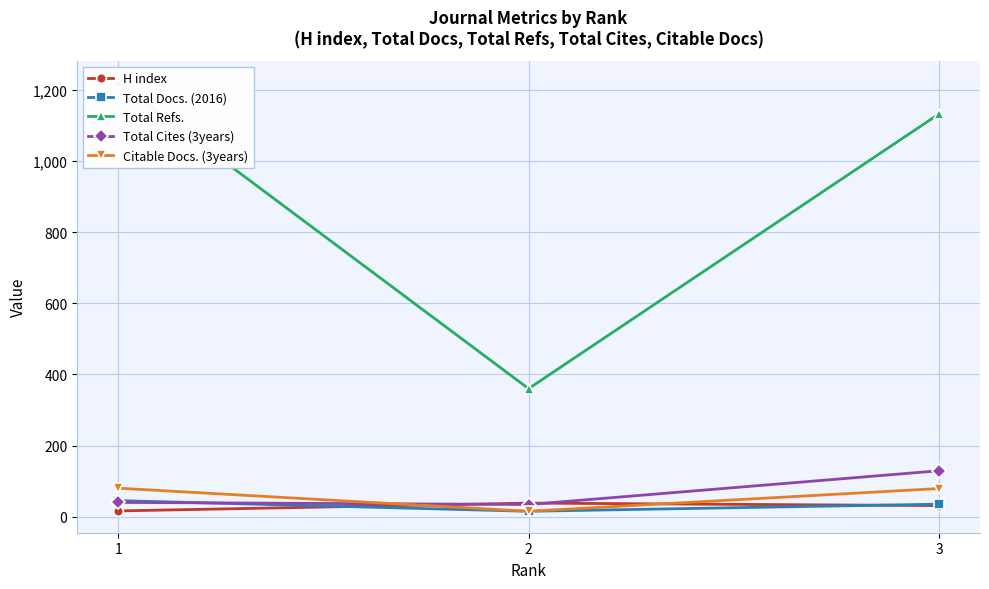

Where is Total Cites (3years) nearest to the value 81?

1